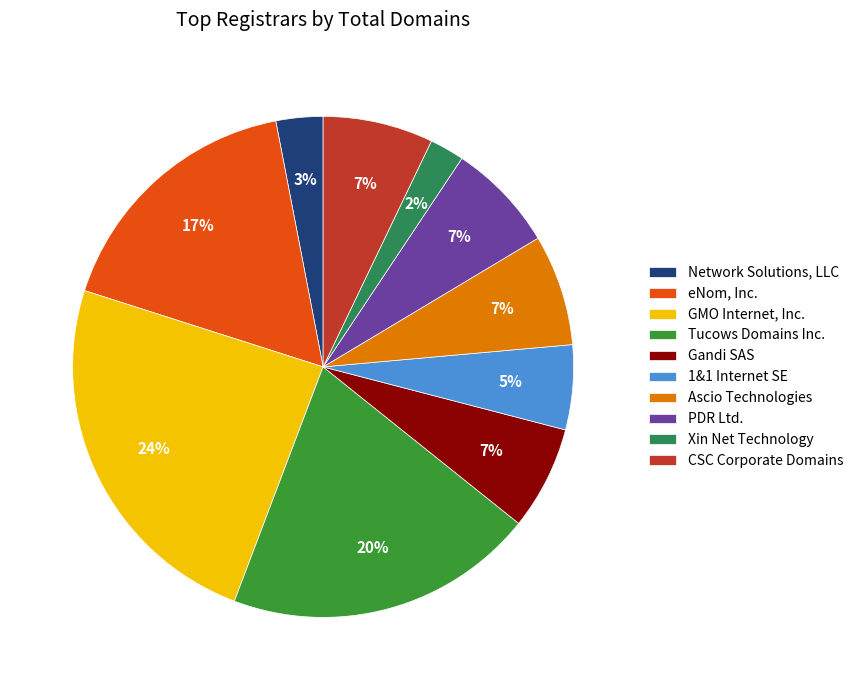

How many slices are in this pie chart?

10